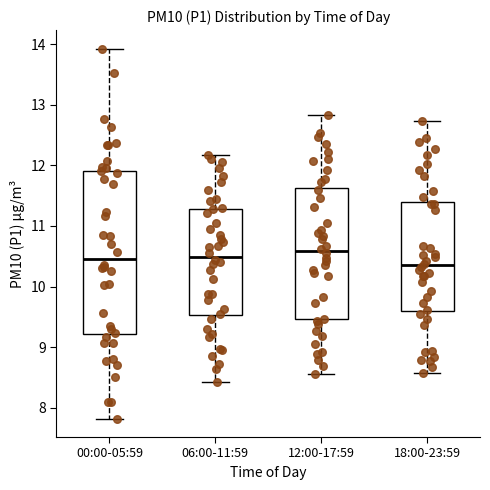

Reading left to right, read every box against the y-axis: the position of its median line, the range the box covers, and the ends of its whiskers. The values are not printed on the chart, so give them approximately, as read against the axis.

00:00-05:59: median 10.5, box 9.2 to 11.9, whiskers 7.8 to 13.9
06:00-11:59: median 10.5, box 9.5 to 11.3, whiskers 8.4 to 12.2
12:00-17:59: median 10.6, box 9.5 to 11.6, whiskers 8.6 to 12.8
18:00-23:59: median 10.4, box 9.6 to 11.4, whiskers 8.6 to 12.7